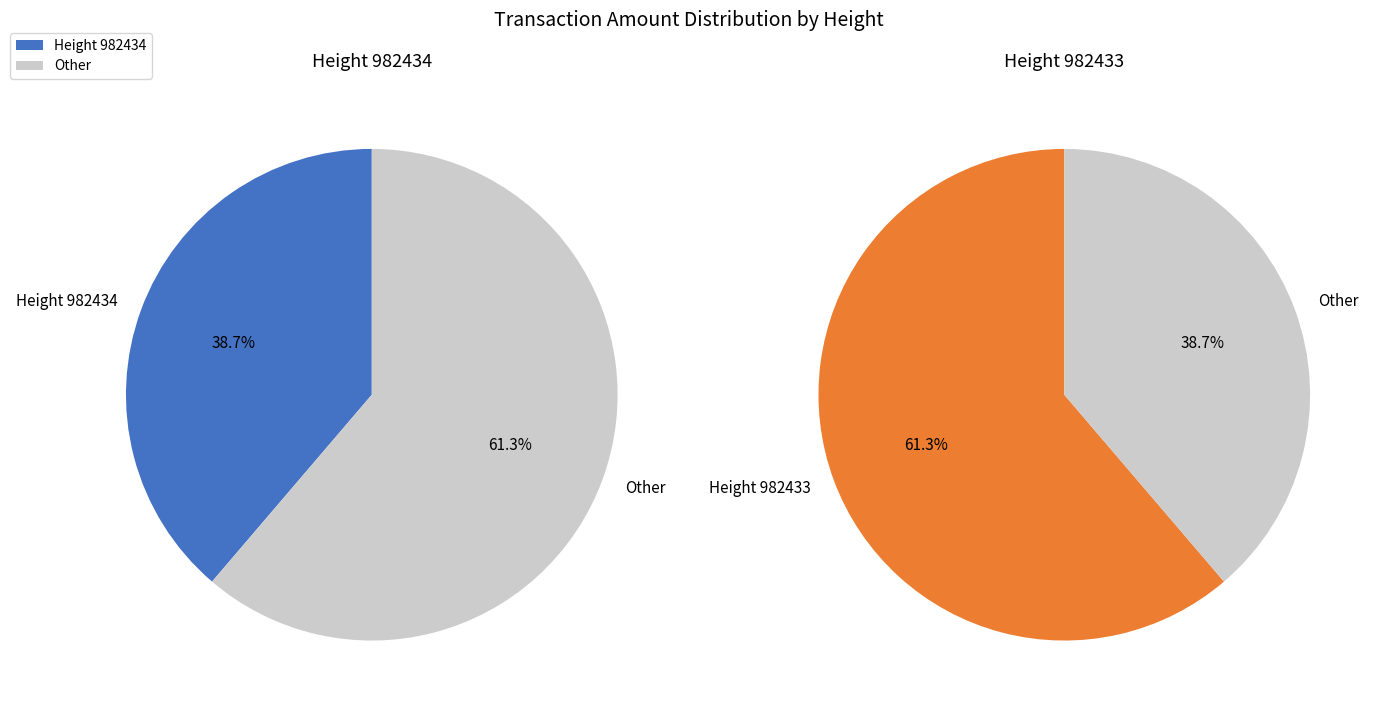

Which category has the biggest portion of the pie?

982433